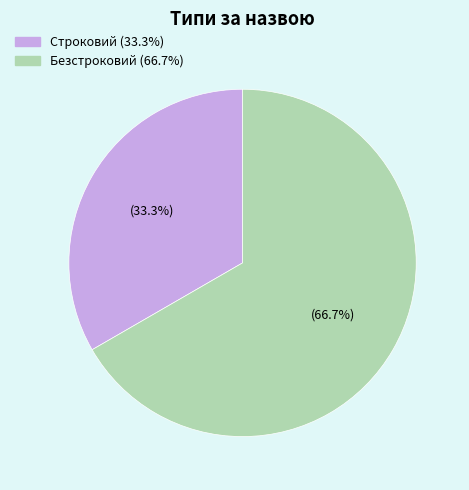

Which category has the smallest portion of the pie?

Строковий